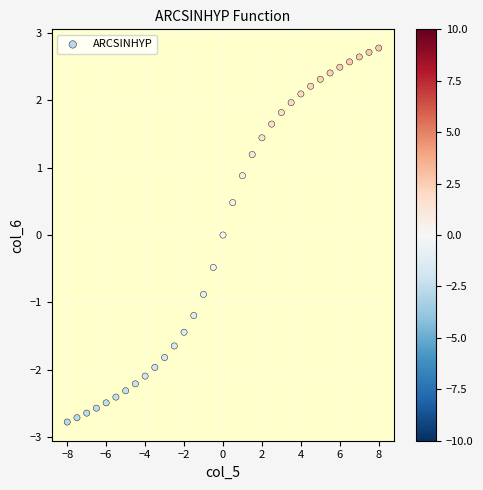

What is the range of Y values (max minus min)?

5.6